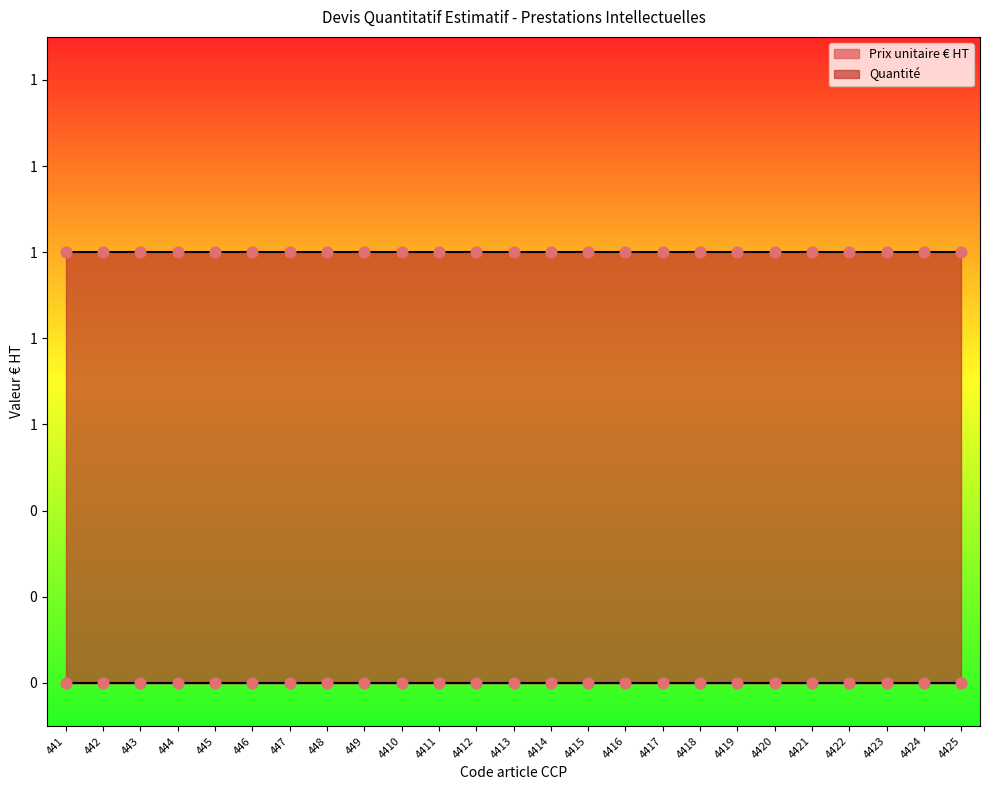

What are all the series names shown in the legend?

Prix unitaire € HT, Quantité